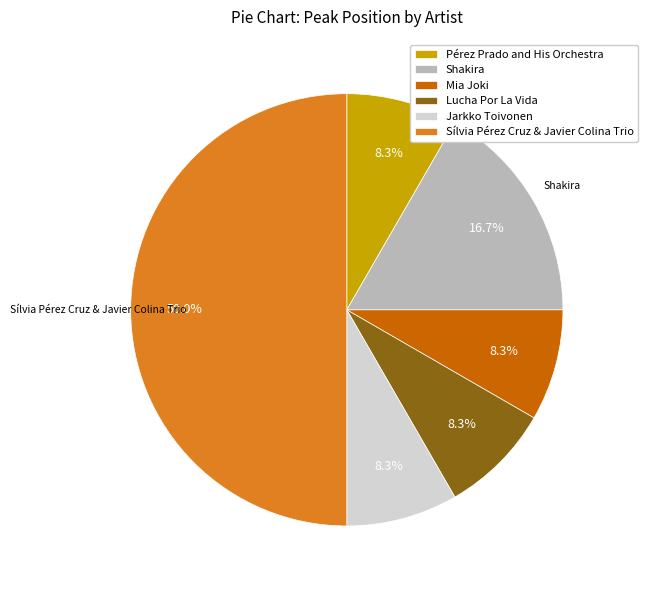

Do Jarkko Toivonen and Sílvia Pérez Cruz & Javier Colina Trio together represent more than half of the pie?

Yes